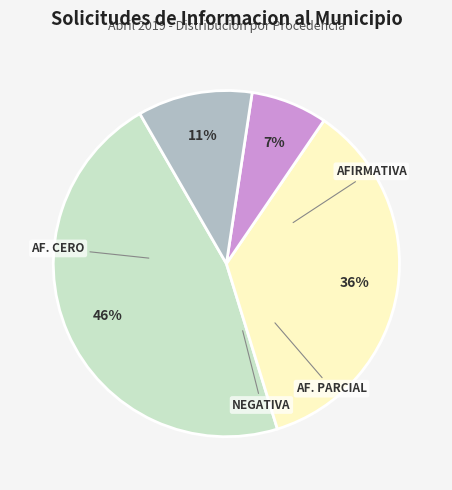

Does any single category account for the majority?

No